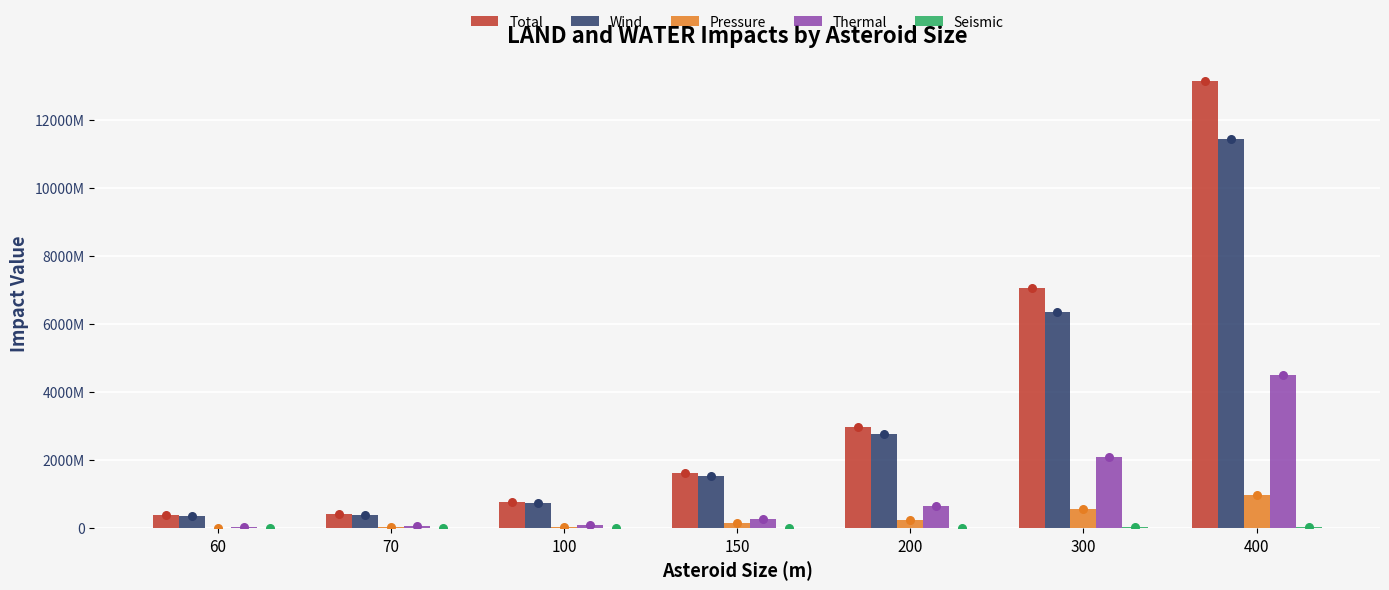

Which series has the largest Y range (max minus min)?

Total